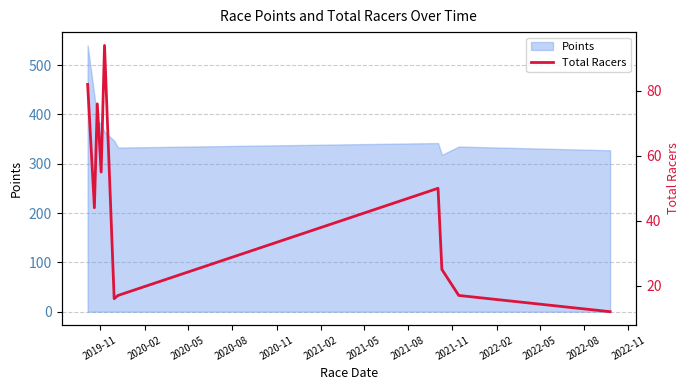

What is the highest value of the Points series?

540.0